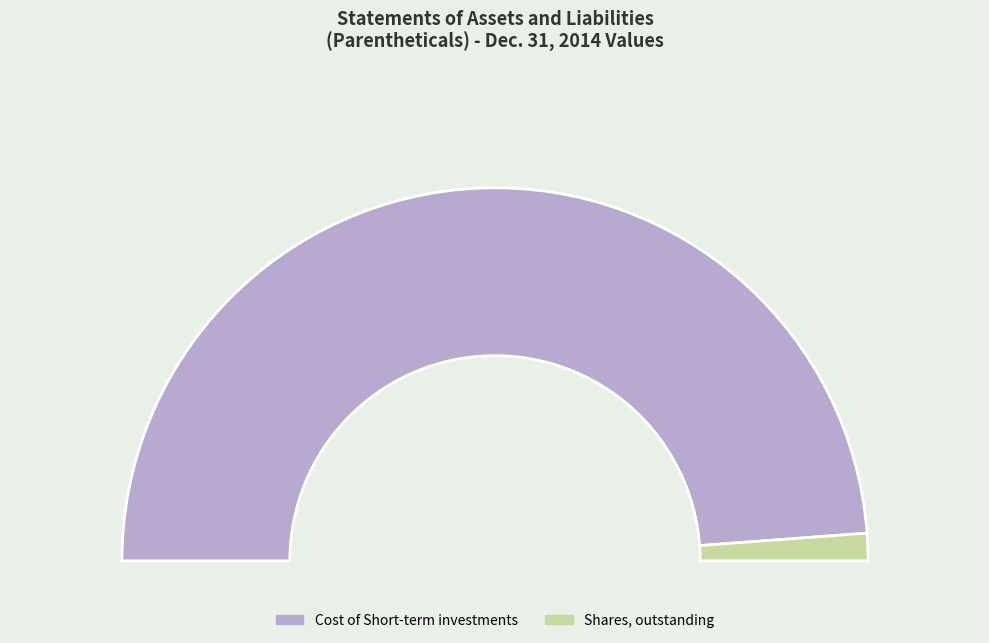

Is it true that Cost of Short-term investments is 87% of the pie?

False